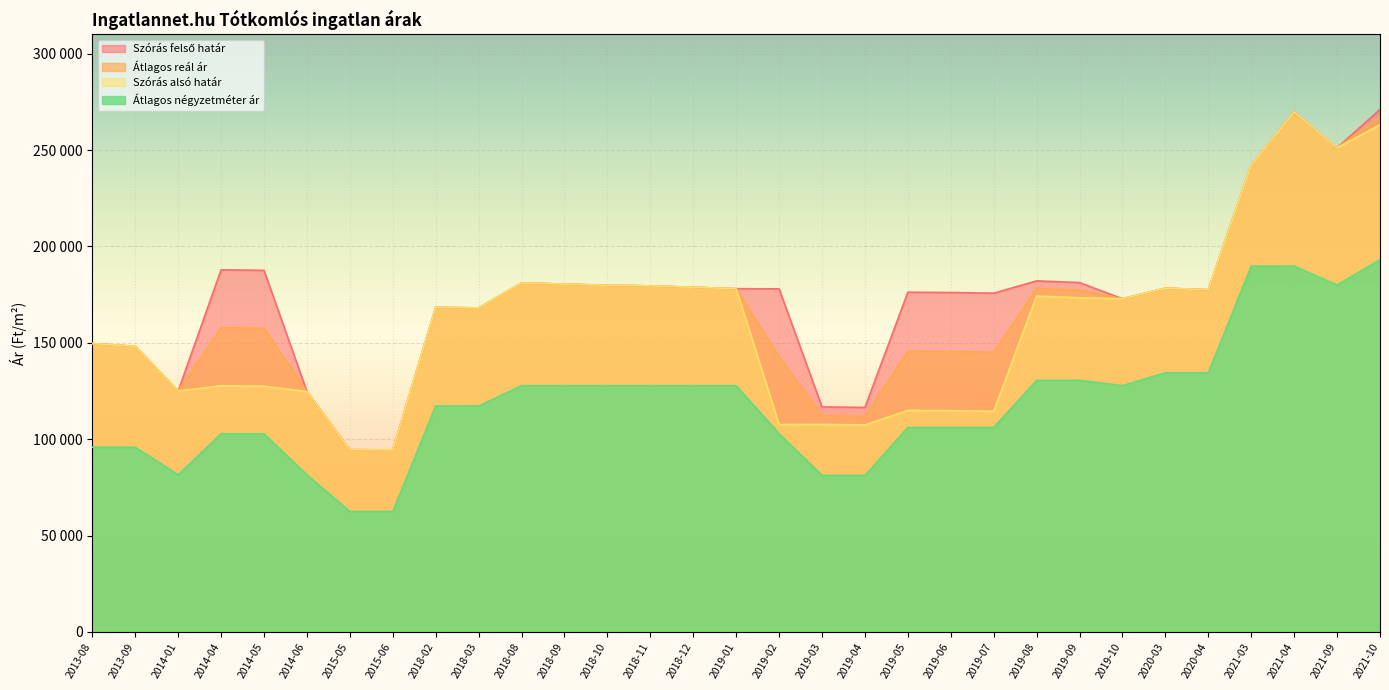

In Szórás alsó határ, how many points are higher than both neighbors (excluding endpoints)?

8